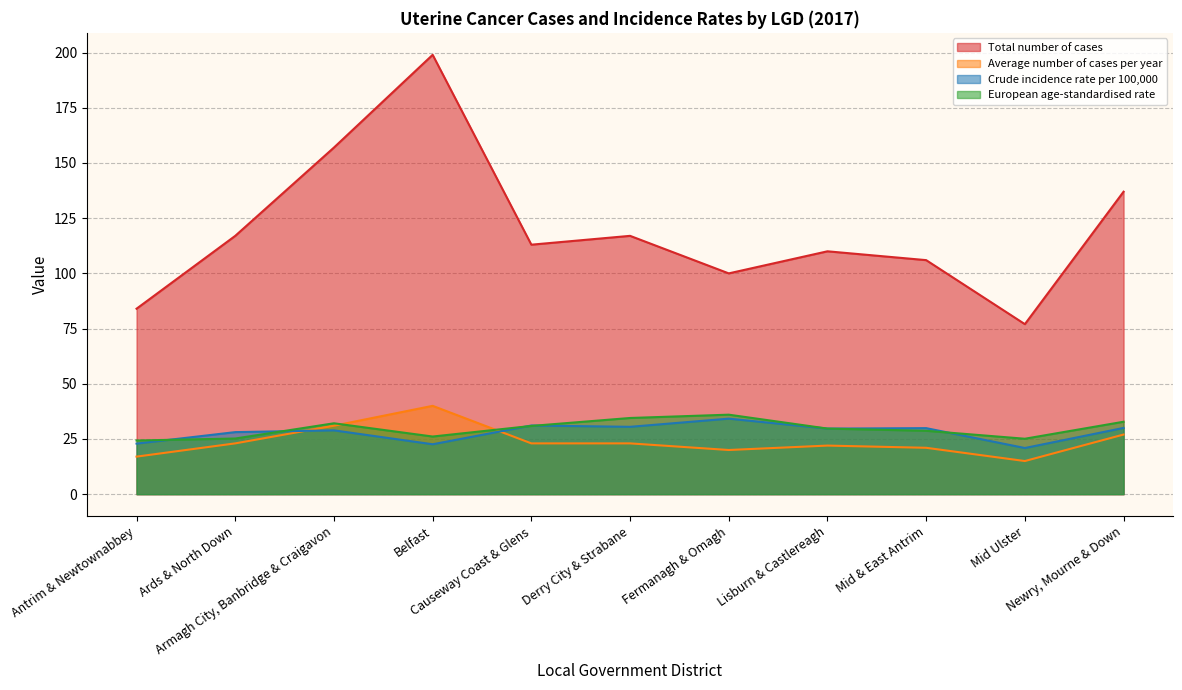

Which series ends up on top after the final intersection of Crude incidence rate per 100,000 and European age-standardised rate?

European age-standardised rate